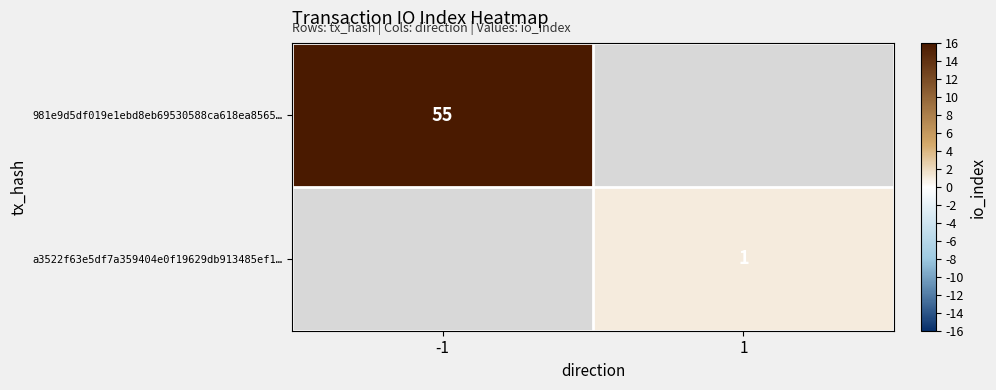

The 981e9d5df019e1ebd8eb69530588ca618ea8565… series shows 55 at -1. True or false?

True